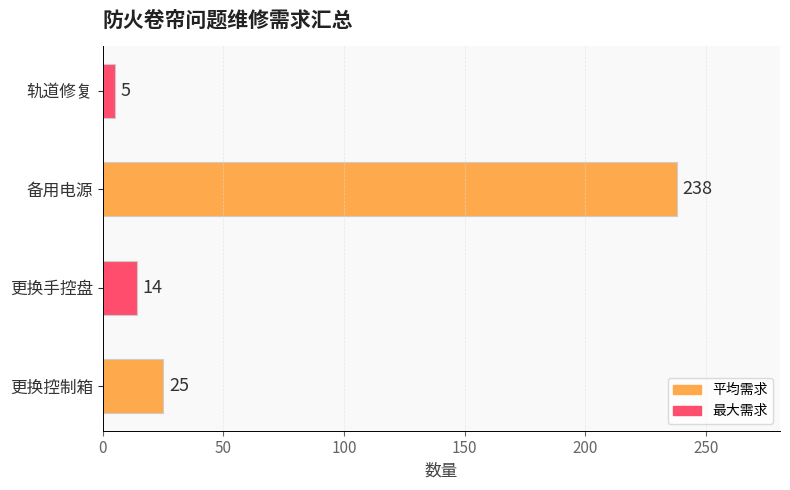

What is the difference between the values at 备用电源 and 更换控制箱?

213